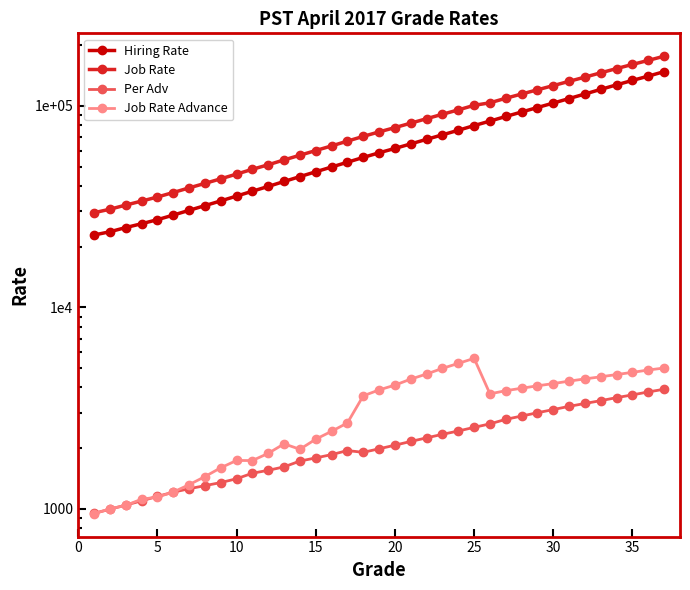

The value of Hiring Rate at 23 is 103910. True or false?

False